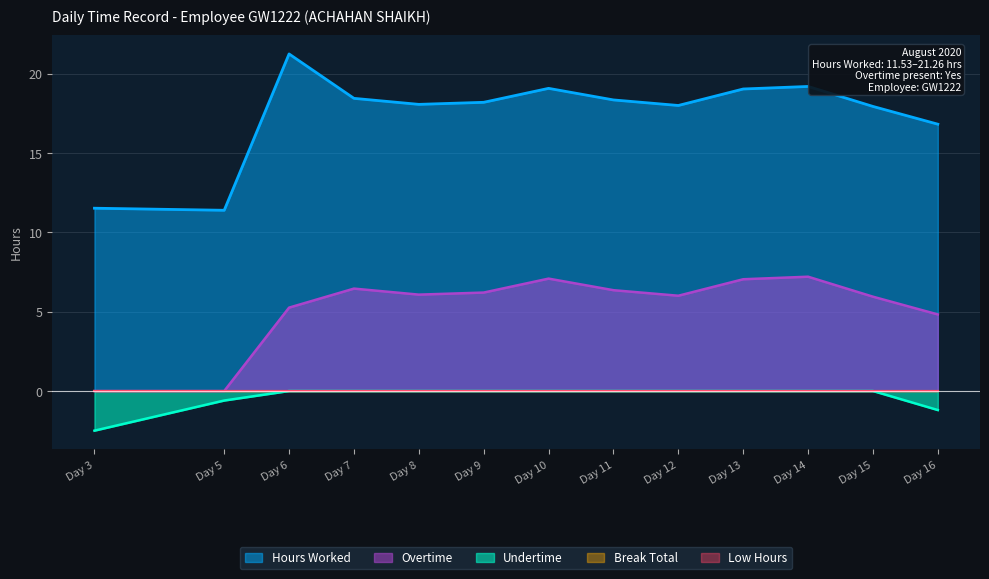

What is the value of the Hours Worked point at the 10th from the left?

19.1